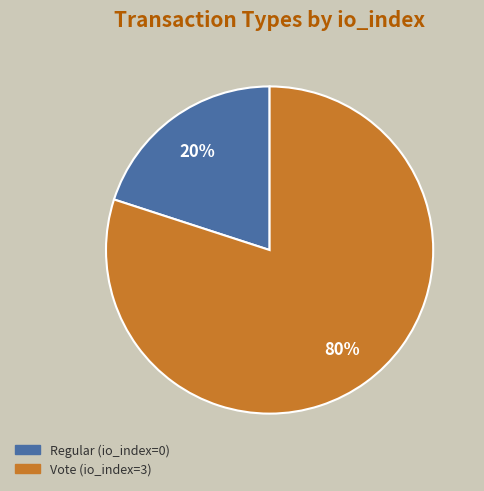

Count the number of slices in the pie.

2